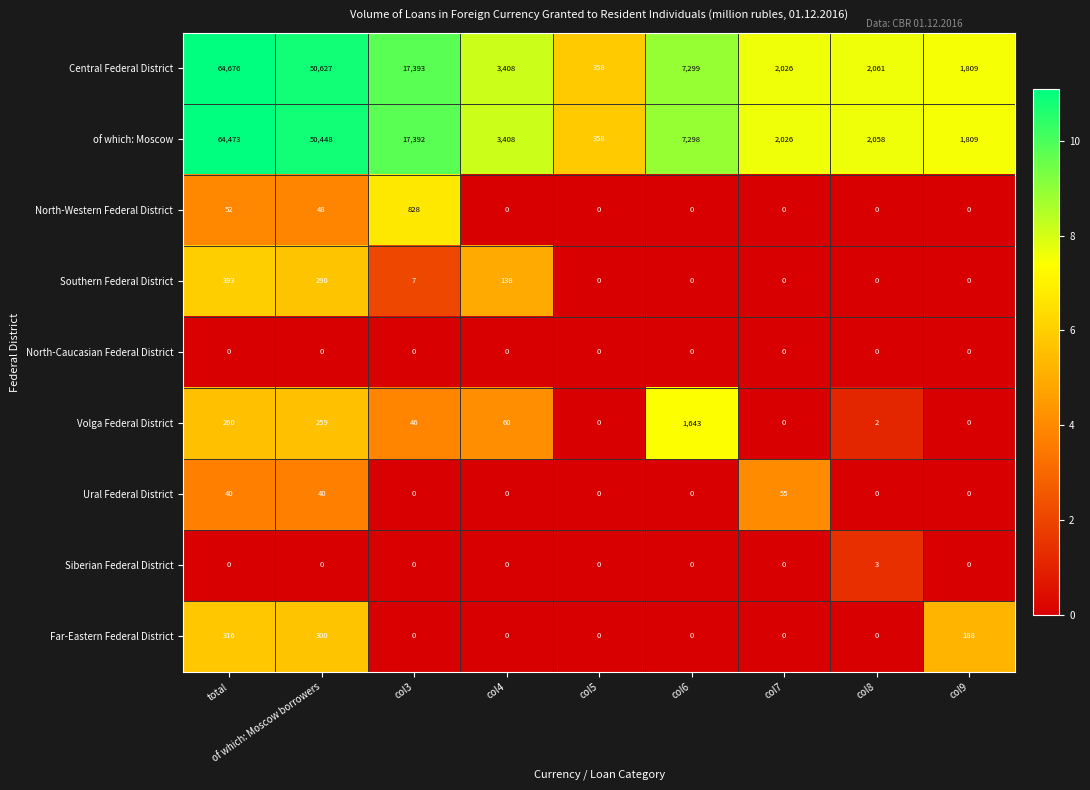

The value of Siberian Federal District at col5 is 0. True or false?

True